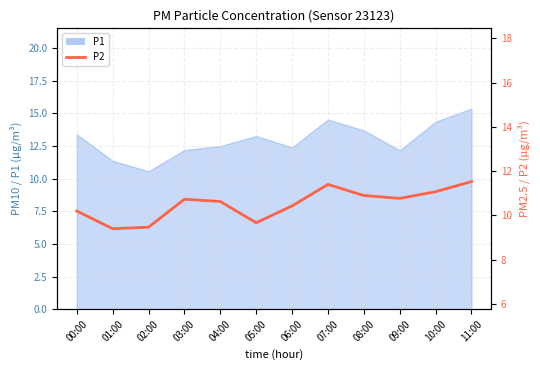

At which category does the chart reach its minimum across all series?

01:00